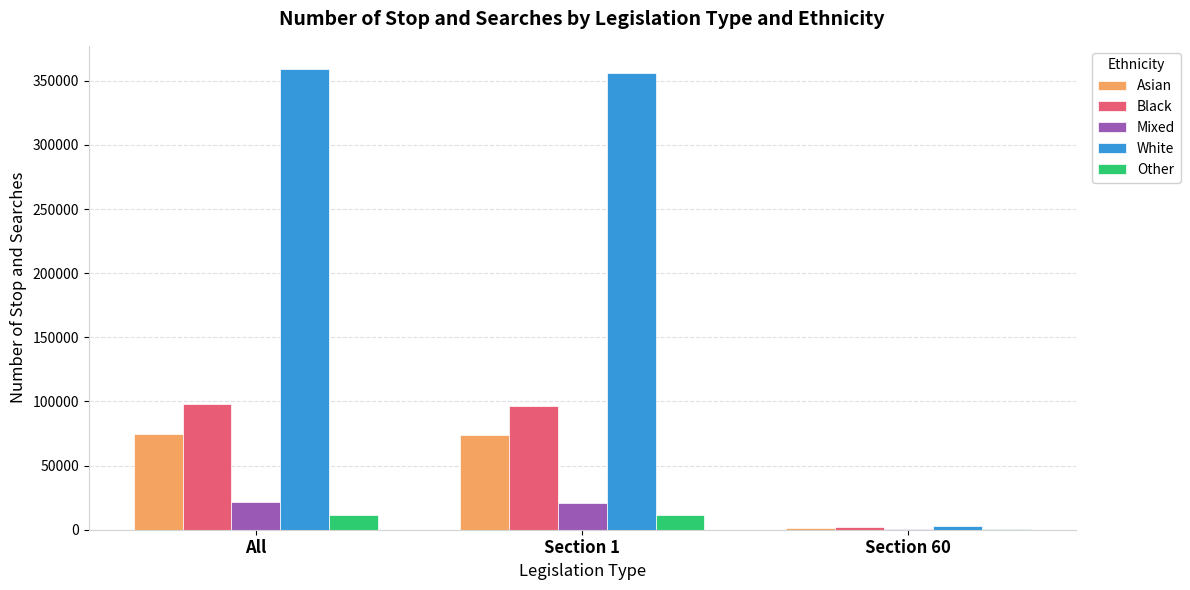

Which series has the largest total across all categories?

White